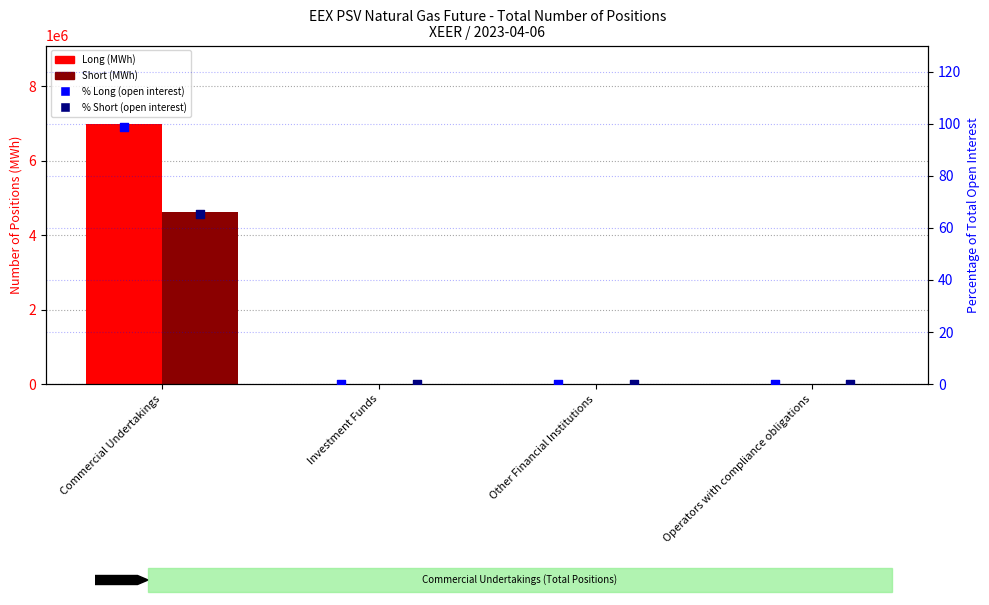

Which series has the largest total across all categories?

Long